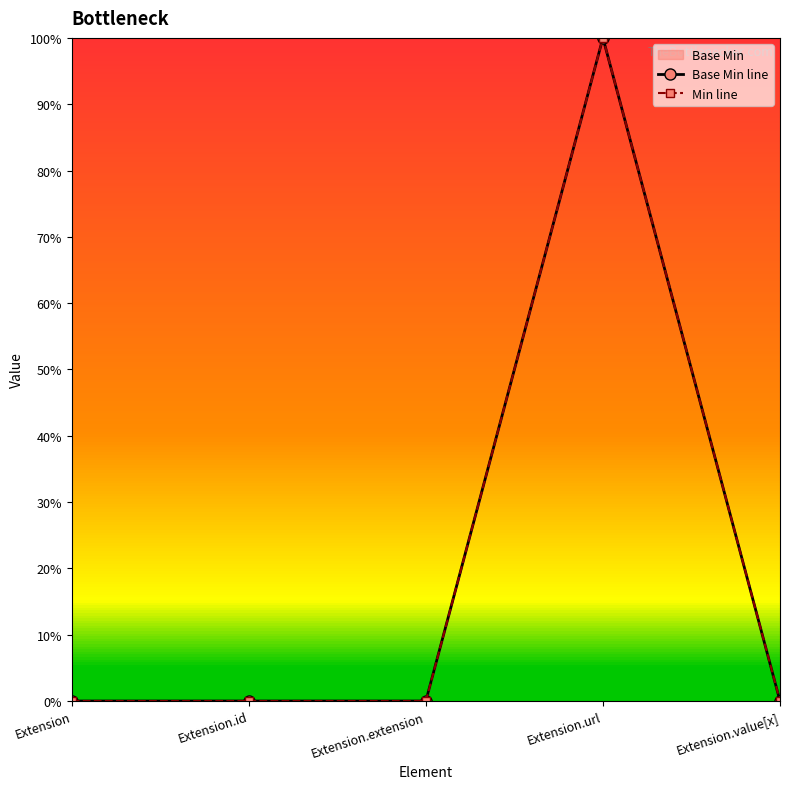

Which series has the largest total across all categories?

Base Min line